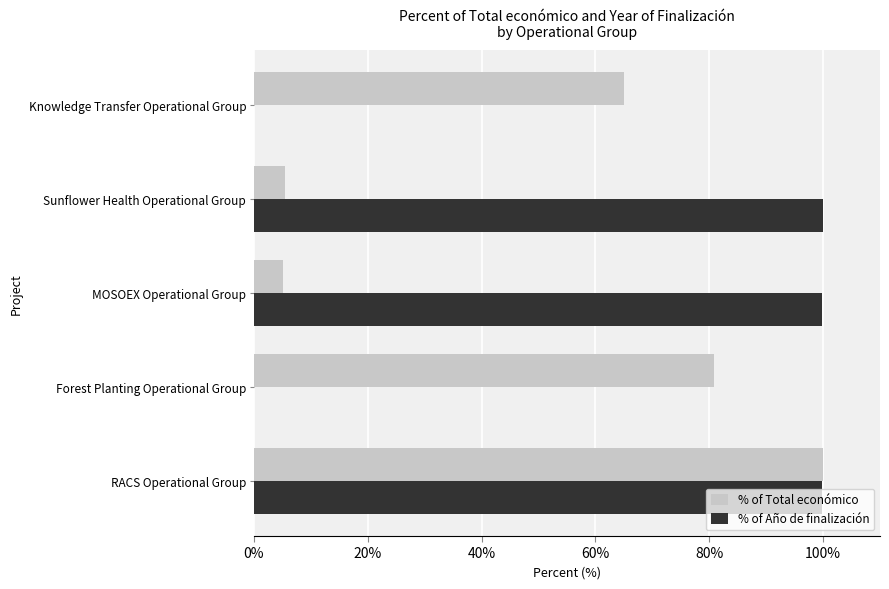

What is the maximum value for % of Total económico?

100.0